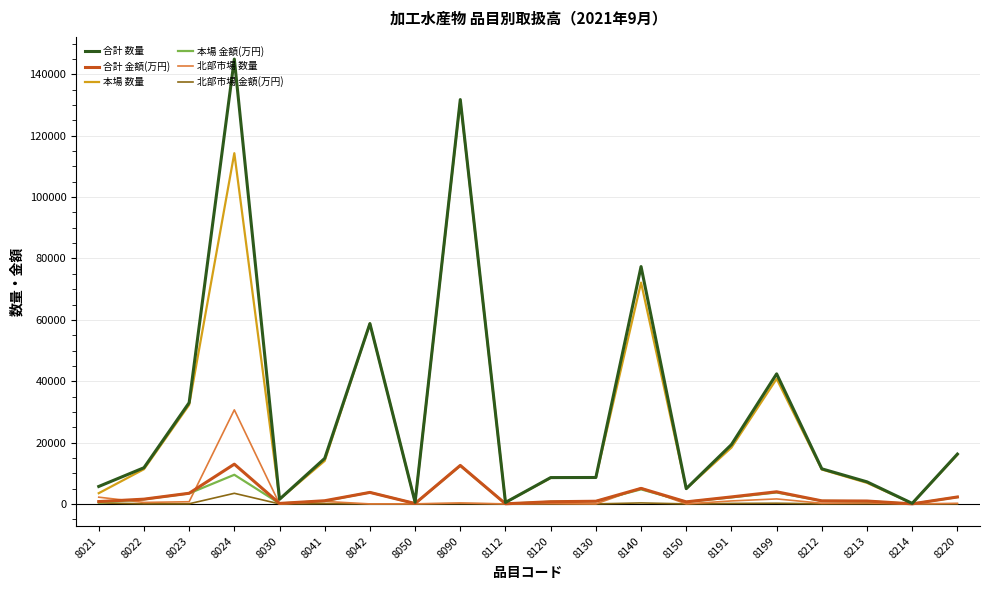

Which category has the highest value in the 合計 数量 series?

8024